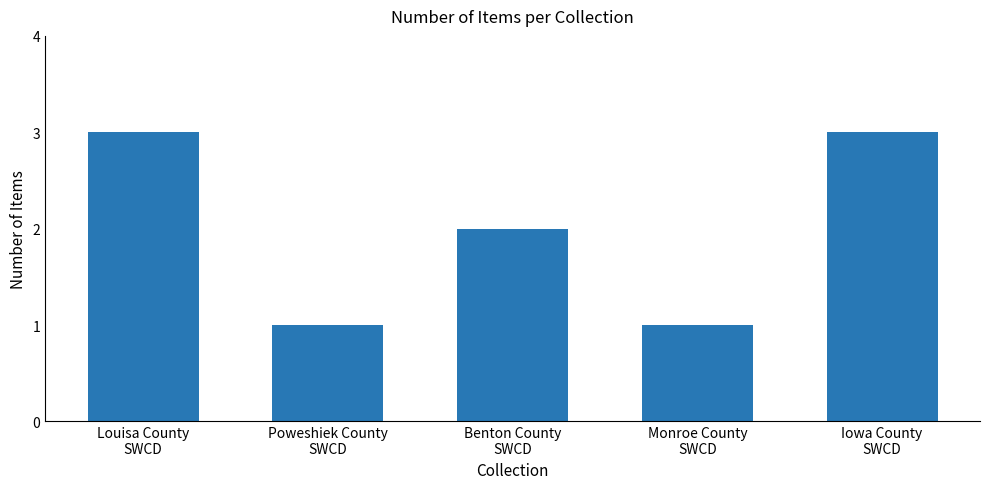

What position from the left is Poweshiek County
SWCD?

2